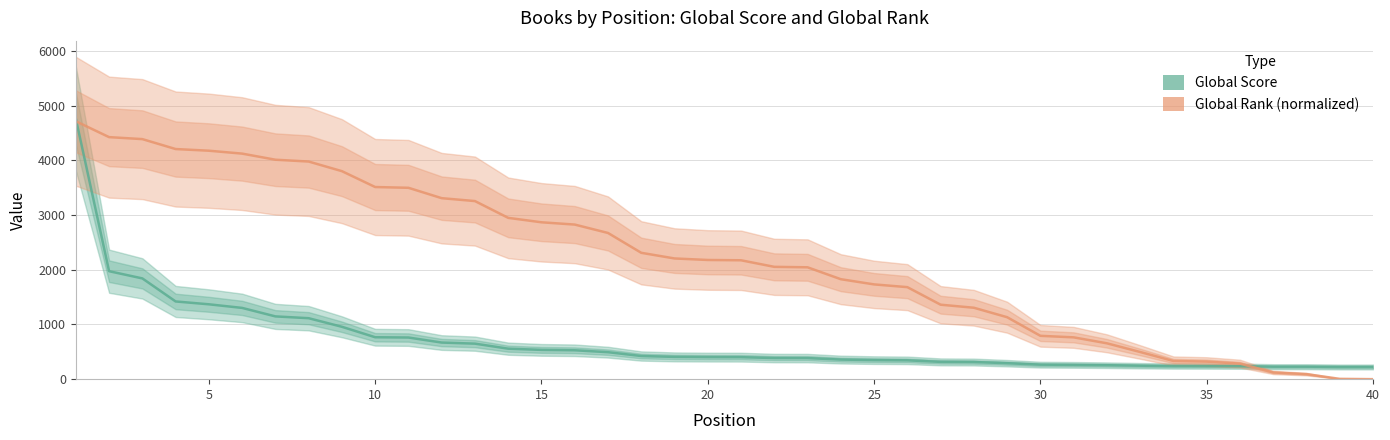

True or false: Global Score and Global Rank (normalized) cross at least once.

True